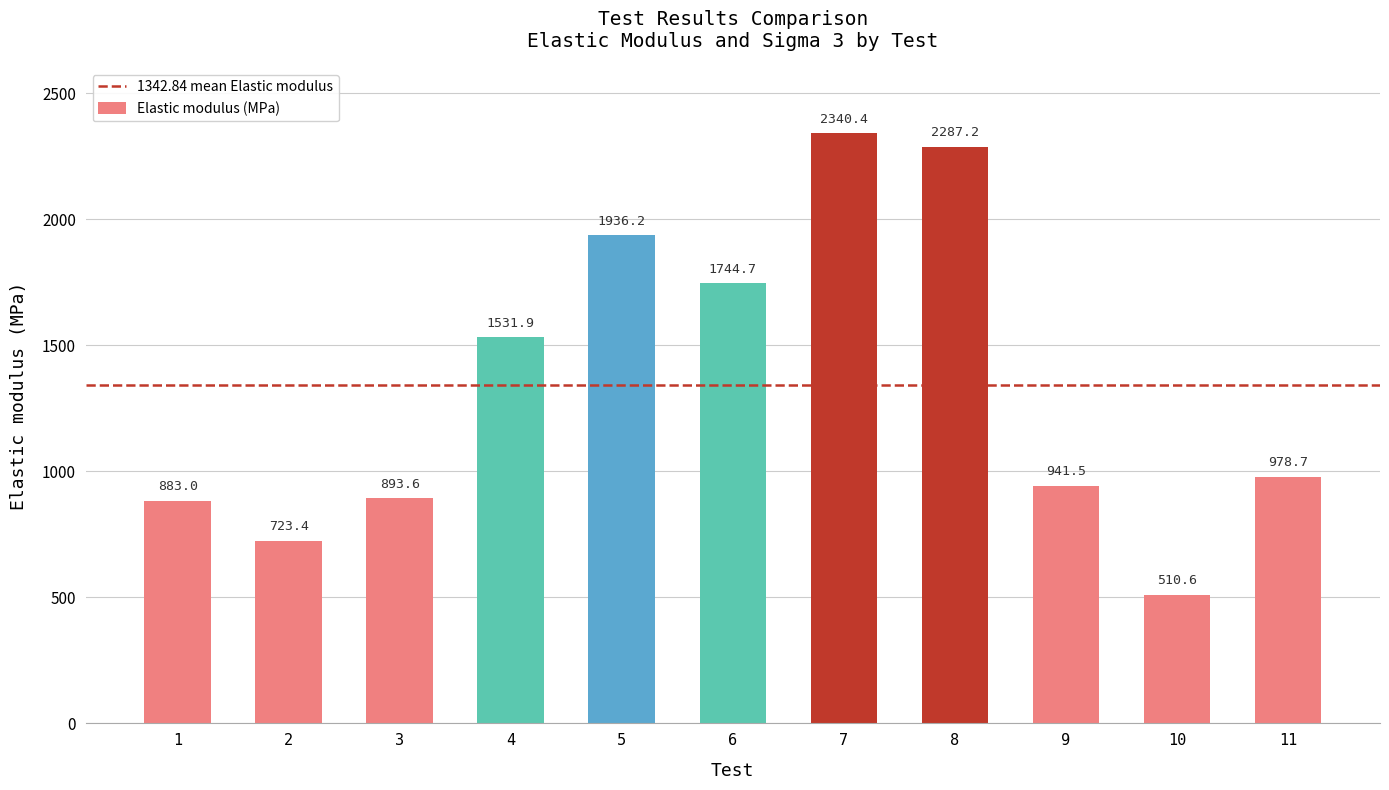

What is the difference between the maximum and minimum values?

1829.8